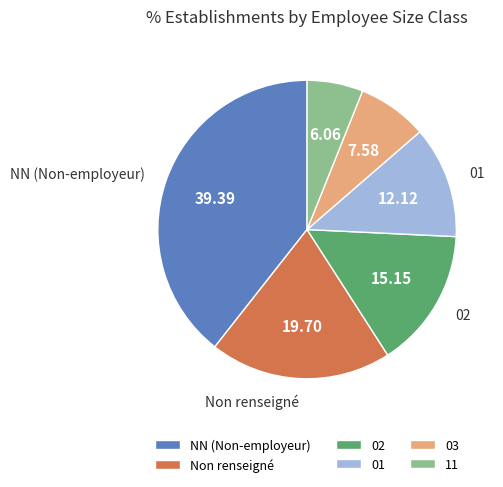

How many slices are in this pie chart?

6